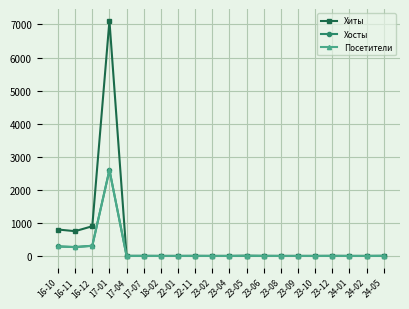

Does the chart display data point markers on the line(s)?

Yes